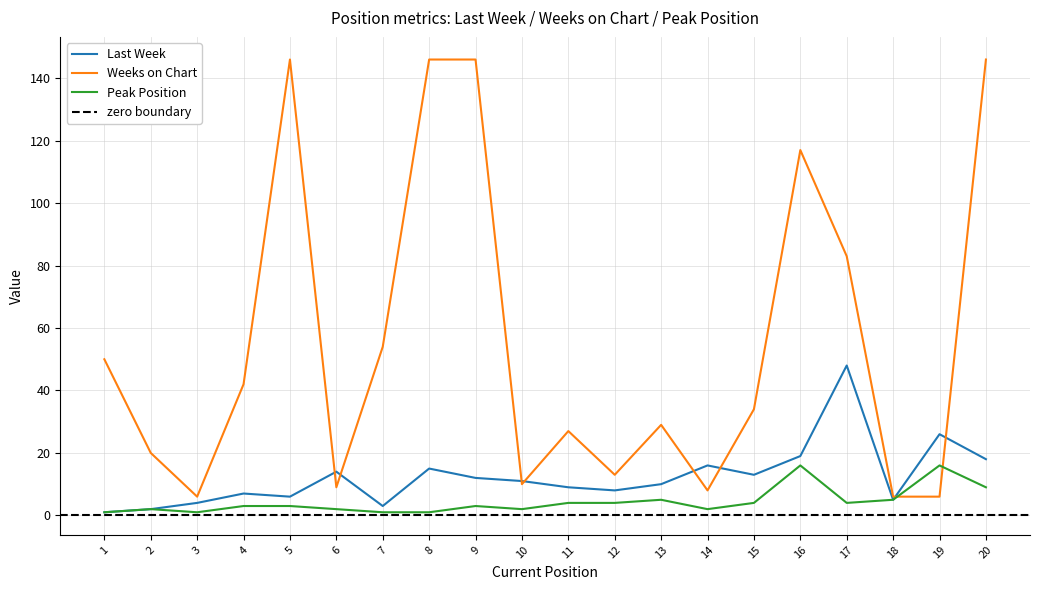

What value does the Weeks on Chart series have at 4?

42